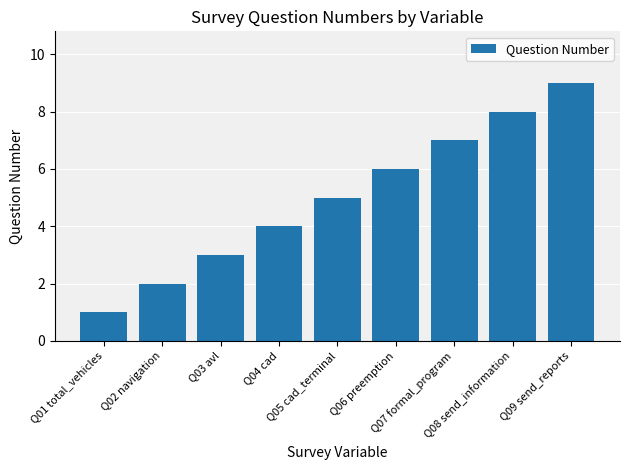

True or false: the data shows 11 at Q07 formal_program.

False